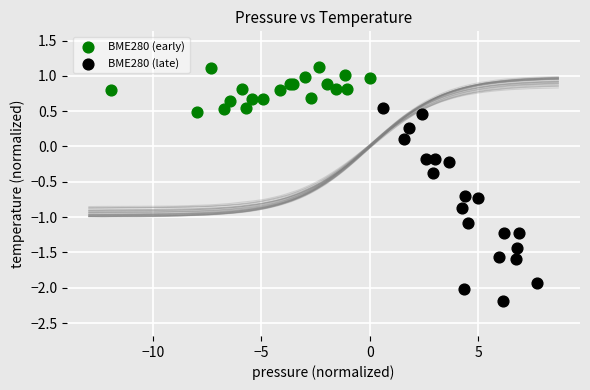

Which series contains the lowest Y value?

BME280 (late)